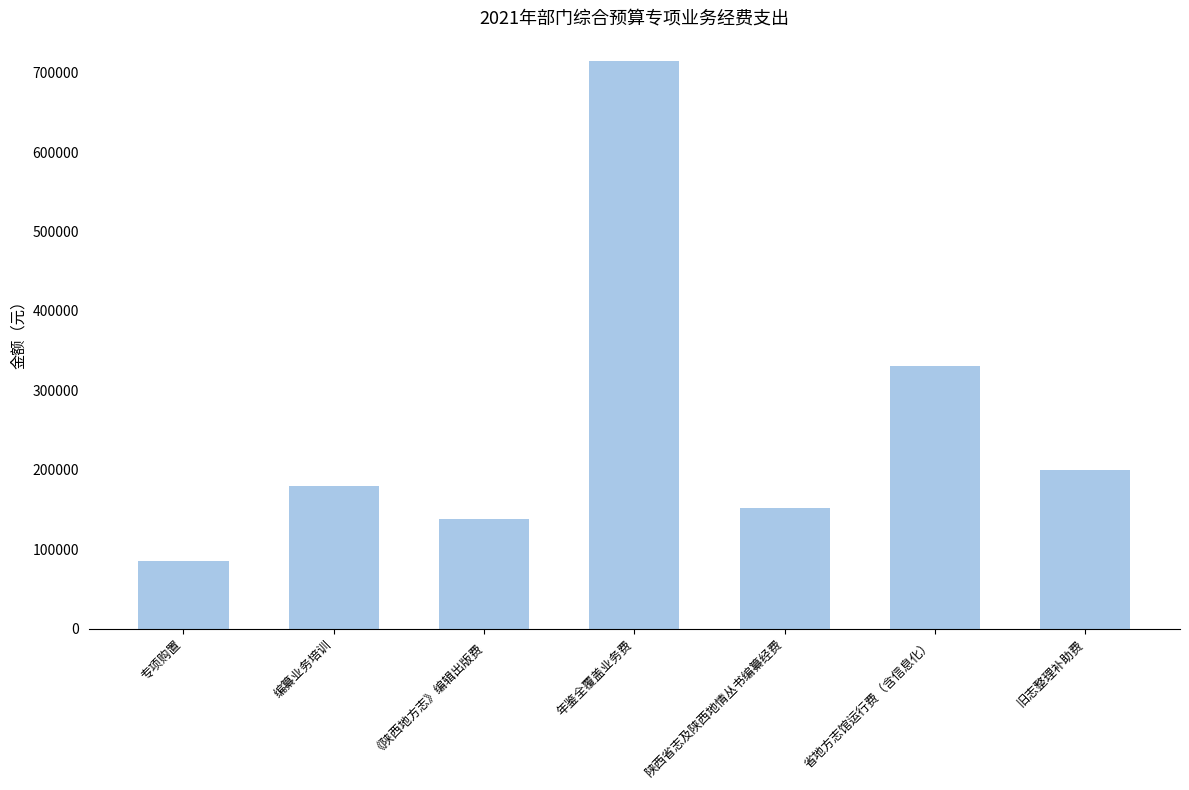

Where is the data nearest to the value 400000?

省地方志馆运行费（含信息化）